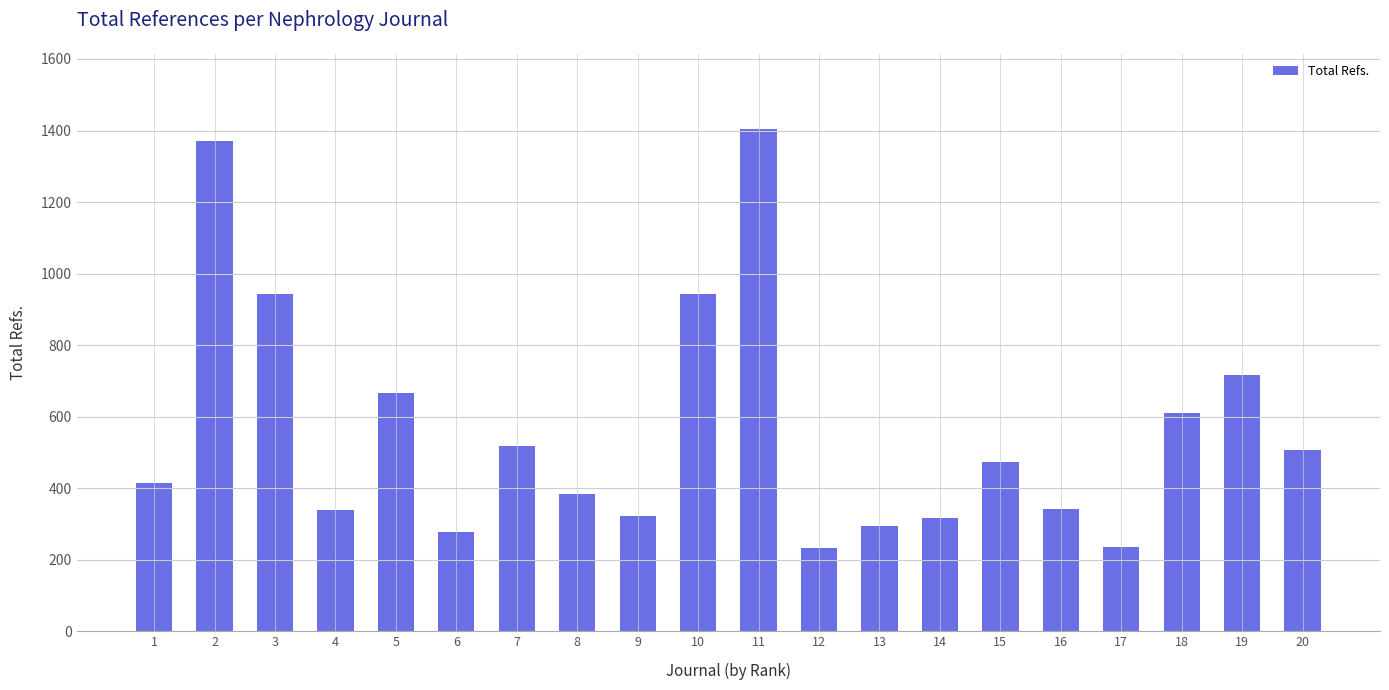

What is the smallest value displayed?

233